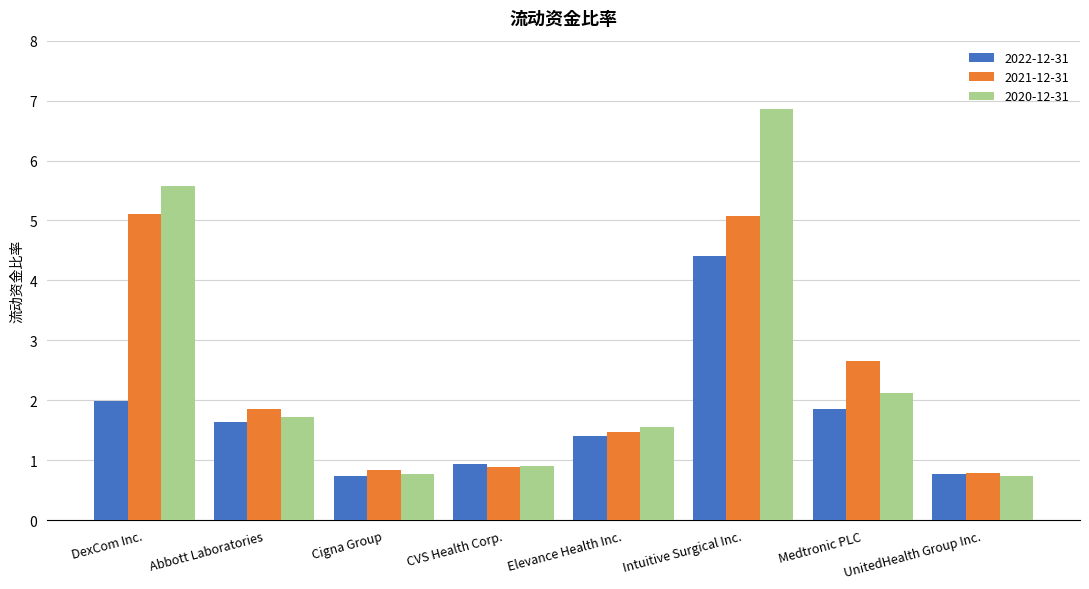

What is the spread (max minus min) of values at Medtronic PLC?

0.8